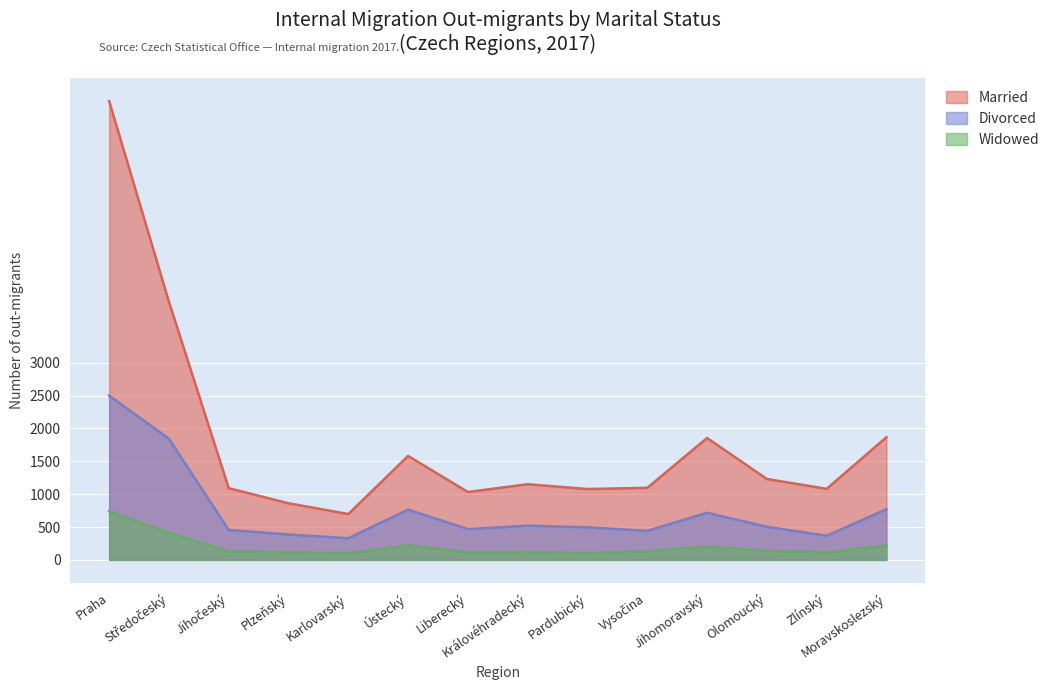

True or false: Divorced has a value of 825 at Liberecký.

False